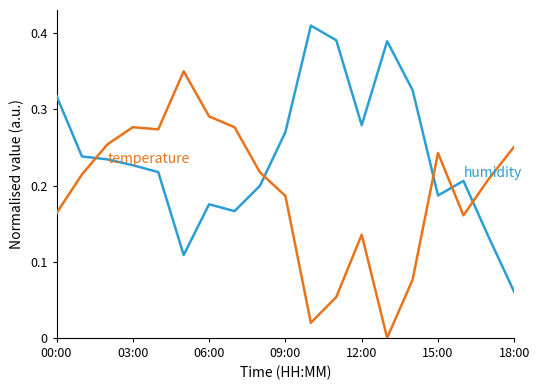

Does the chart display data point markers on the line(s)?

No